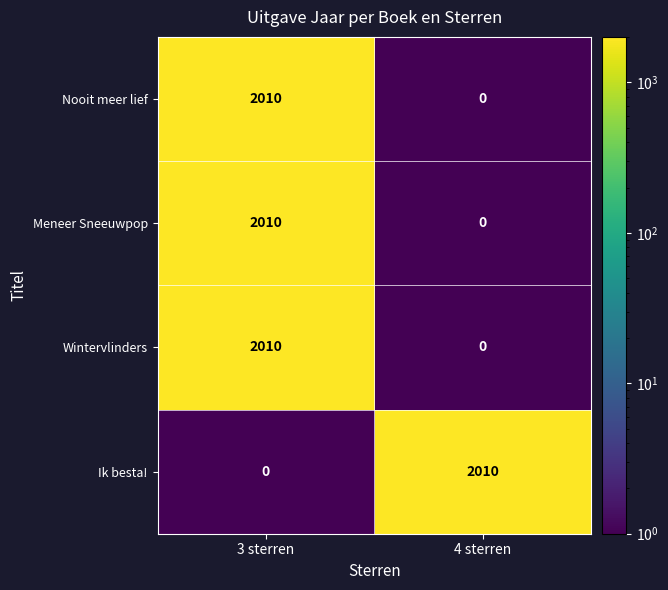

Reading left to right, what are all the values shown in this chart?

Nooit meer lief: 2010	0
Meneer Sneeuwpop: 2010	0
Wintervlinders: 2010	0
Ik besta!: 0	2010